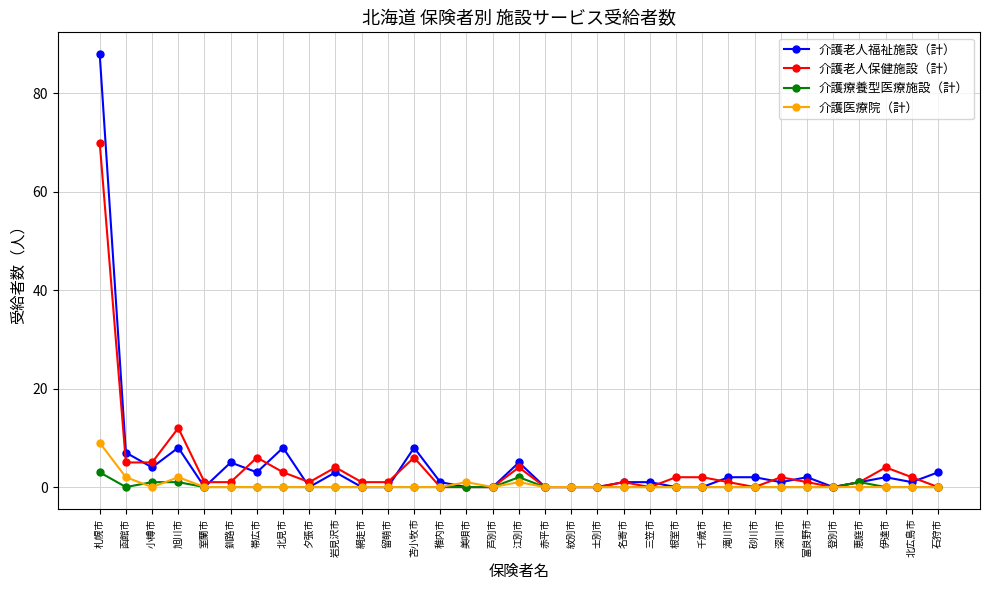

What is the maximum value shown in the chart?

88